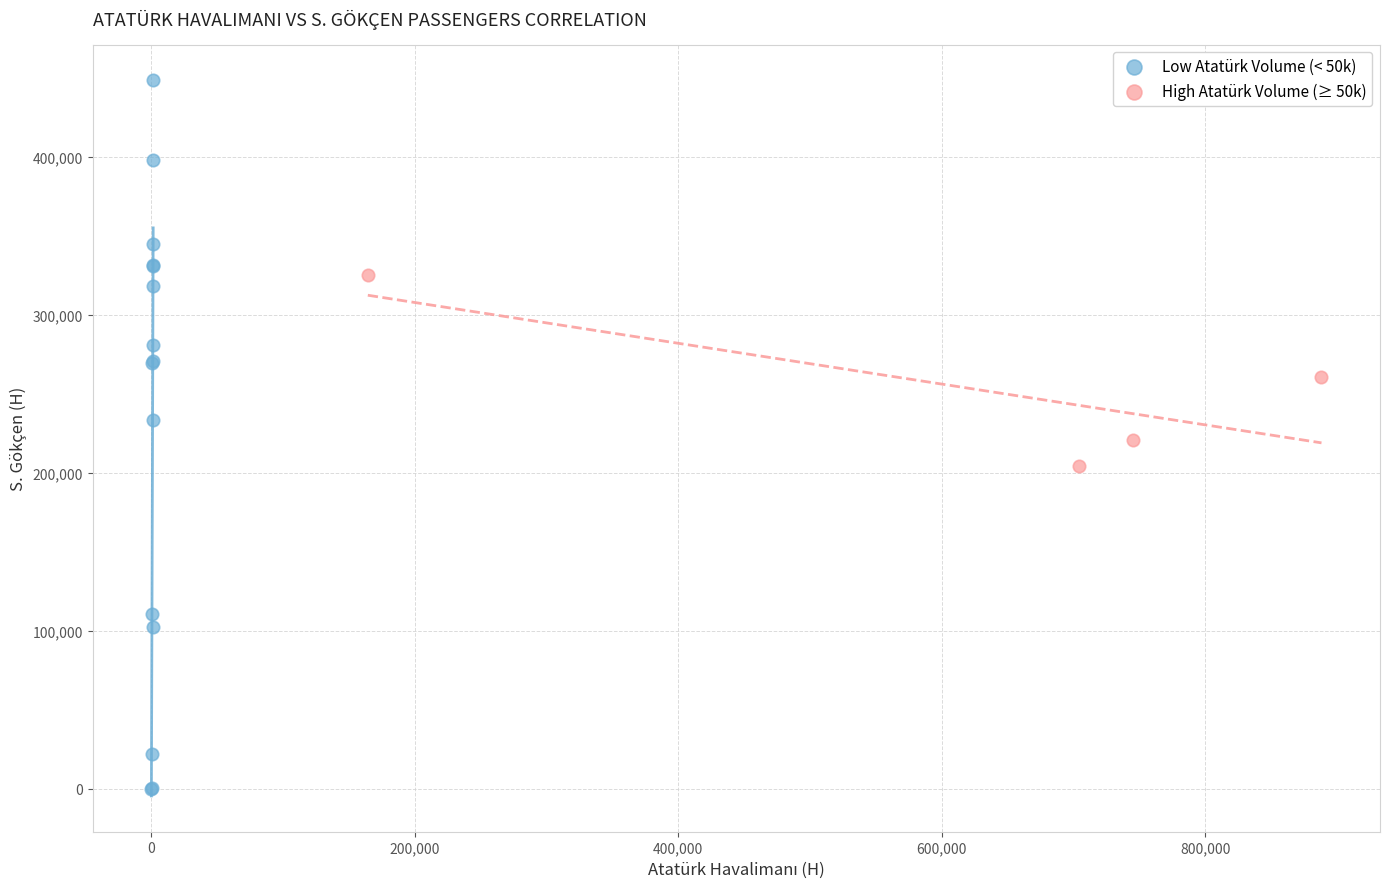

Which series reaches the maximum Y coordinate?

Low Atatürk Volume (< 50k)